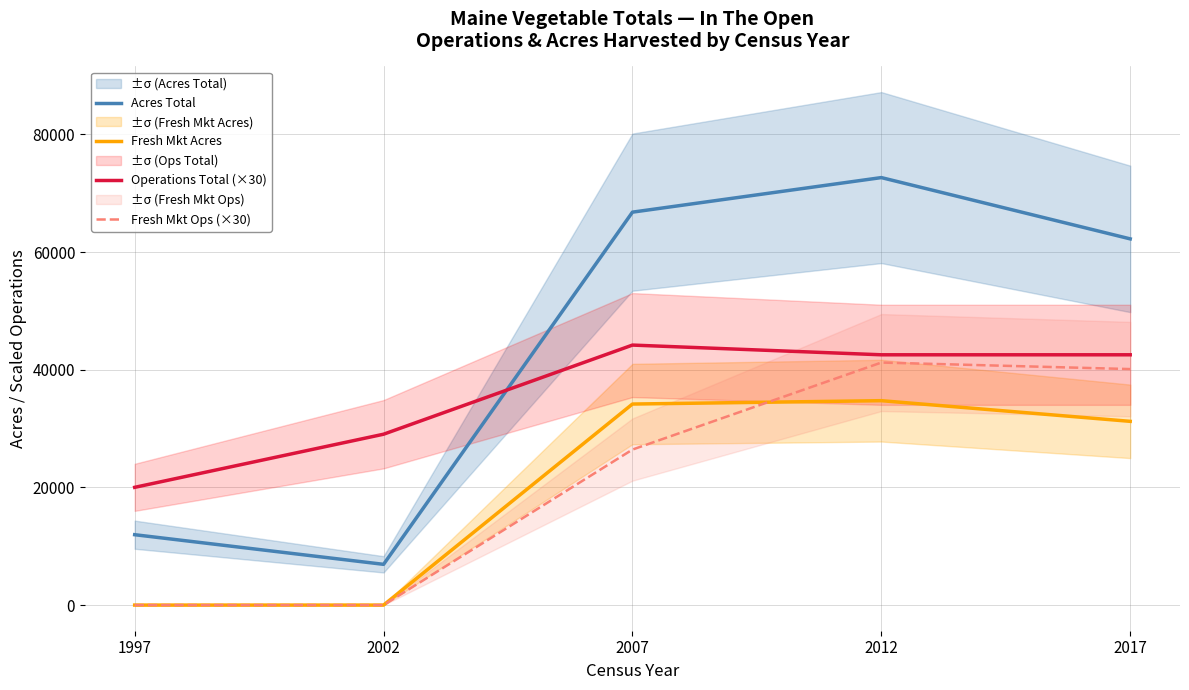

What is the difference between the highest and lowest values at 2012?

37916